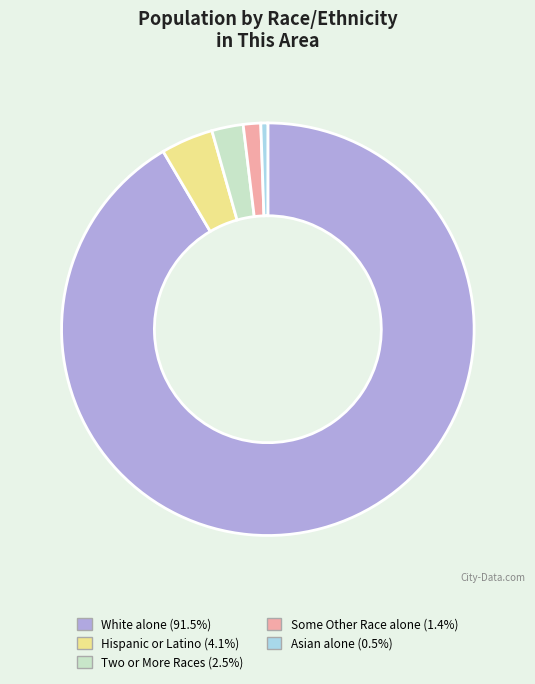

Does any single category account for the majority?

Yes